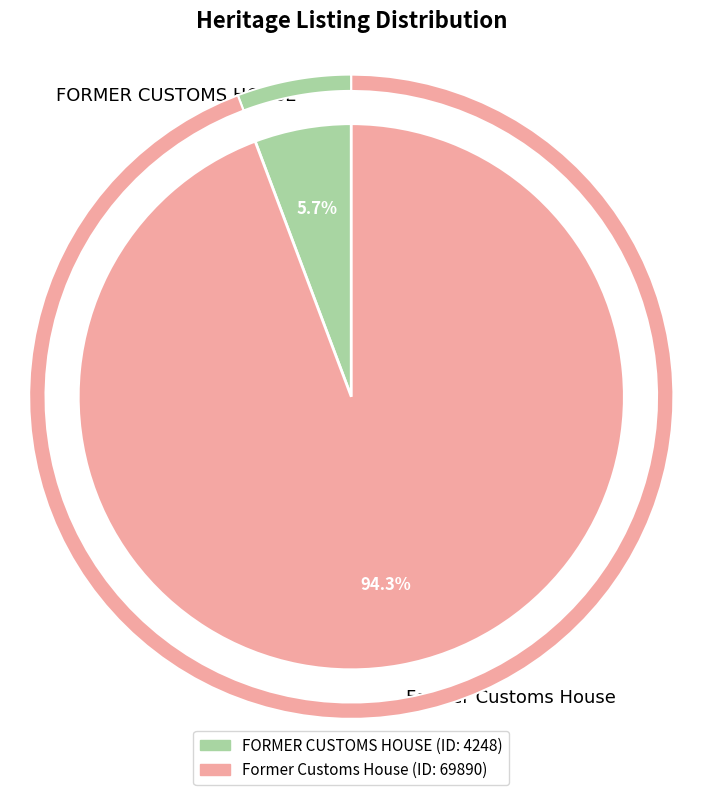

Is it true that FORMER CUSTOMS HOUSE is 6% of the pie?

True